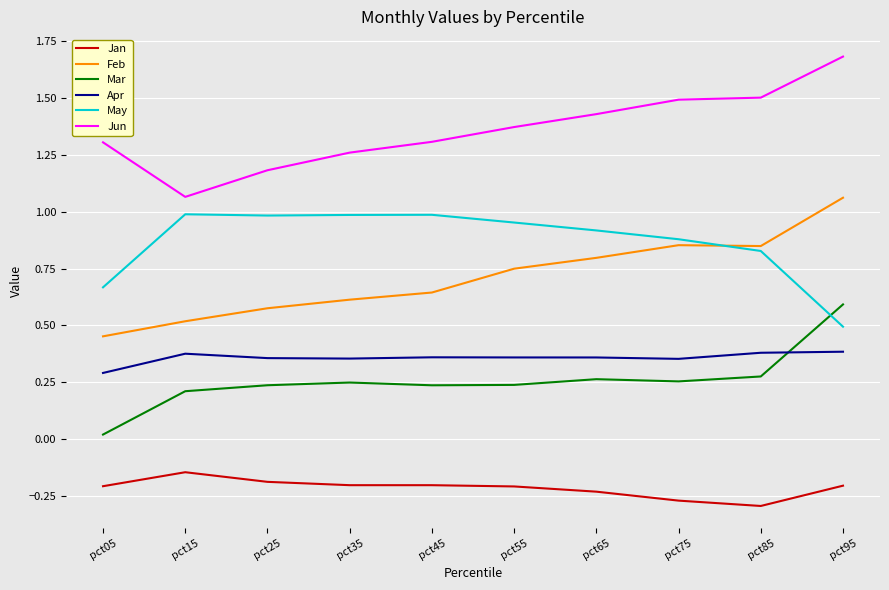

At how many categories does at least one series exceed 1?

10